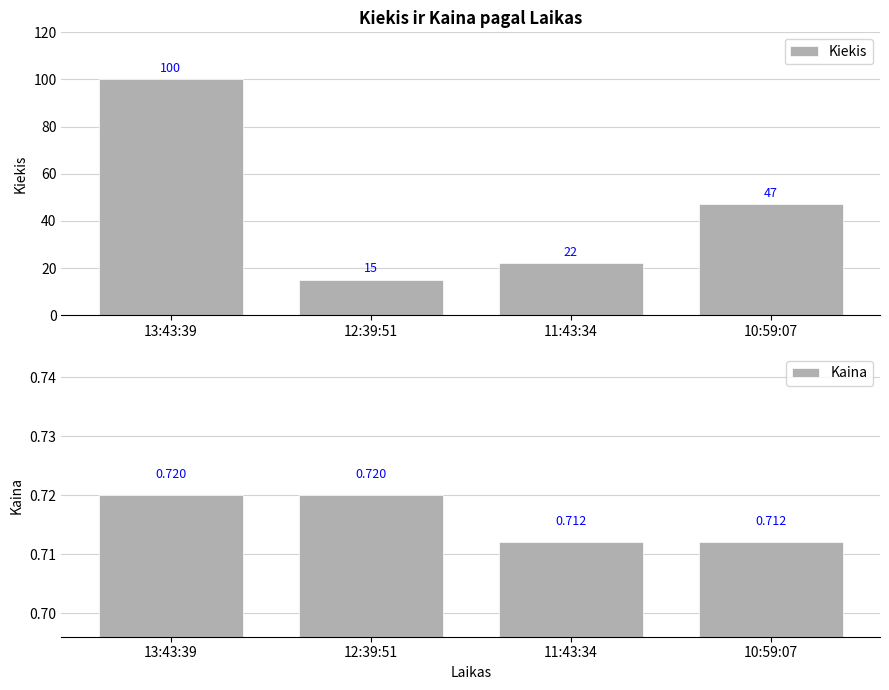

At which category is the sum across all series the highest?

13:43:39